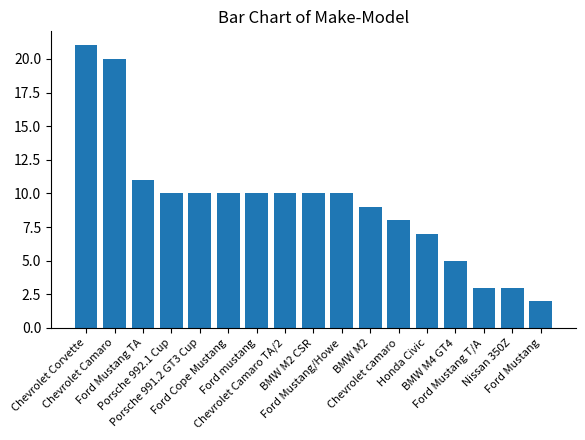

Reading left to right, what are all the values shown in this chart?

21	20	11	10	10	10	10	10	10	10	9	8	7	5	3	3	2